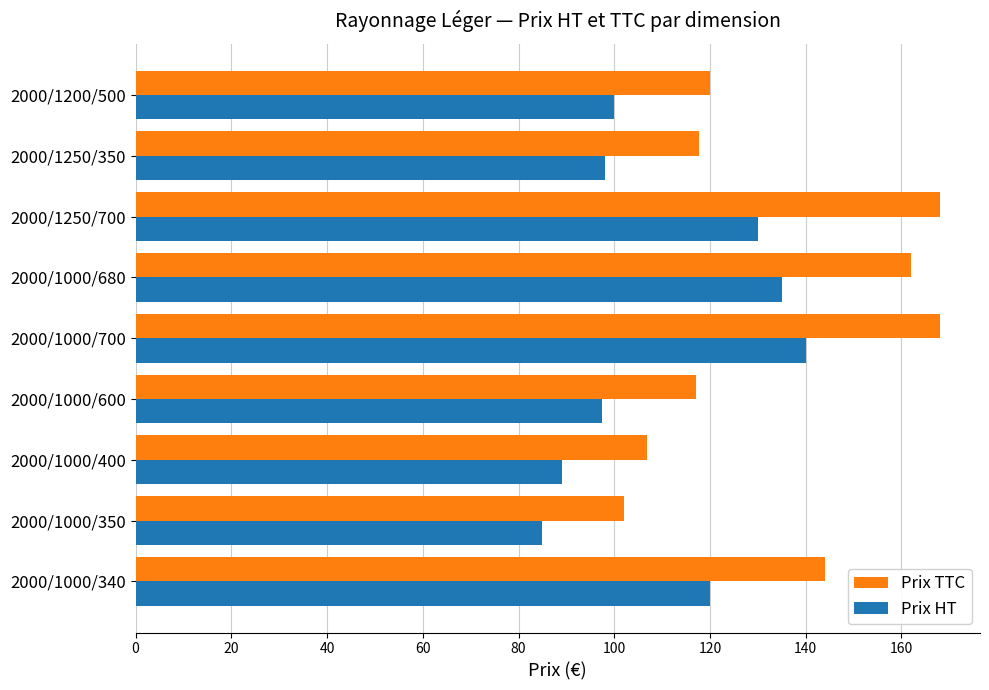

At which category is the sum across all series the highest?

2000/1000/700